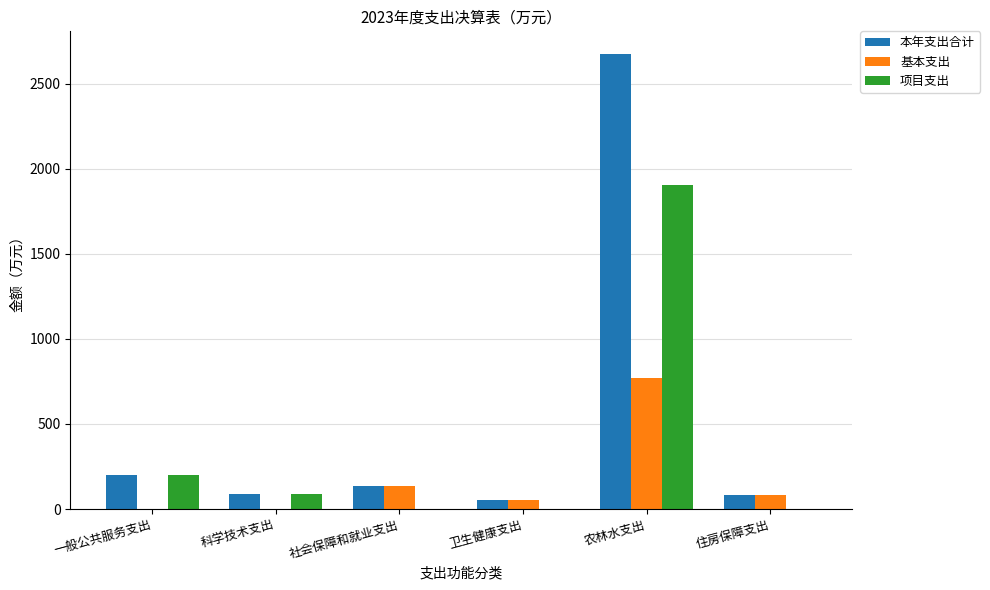

Are the bars grouped side by side (vs. stacked)?

Yes